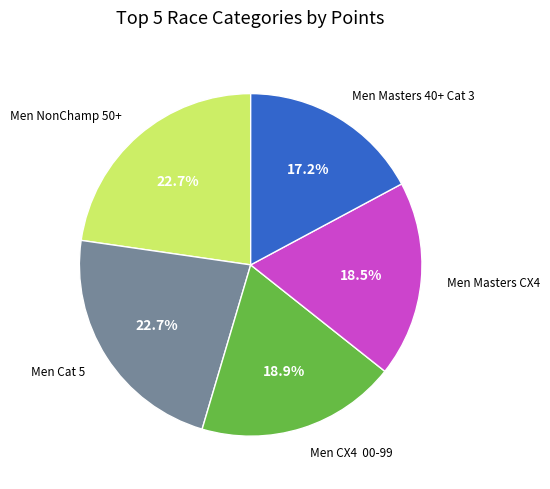

To the nearest percent, what is the average slice percentage?

20%